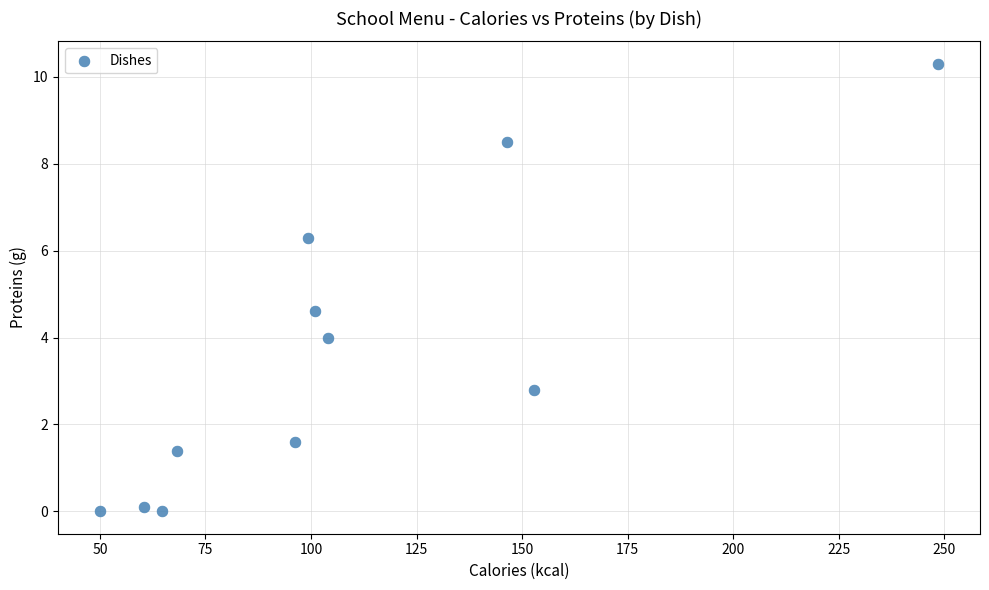

What Y value in the scatter plot is closest to 5?

4.6